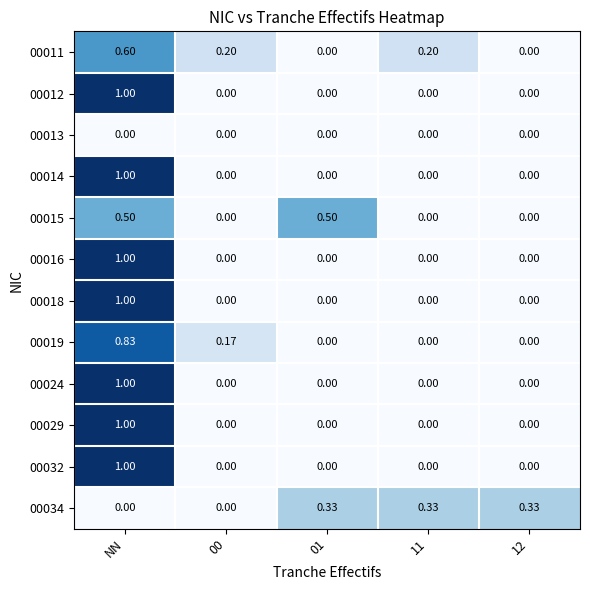

At which category is the sum across all series the highest?

NN